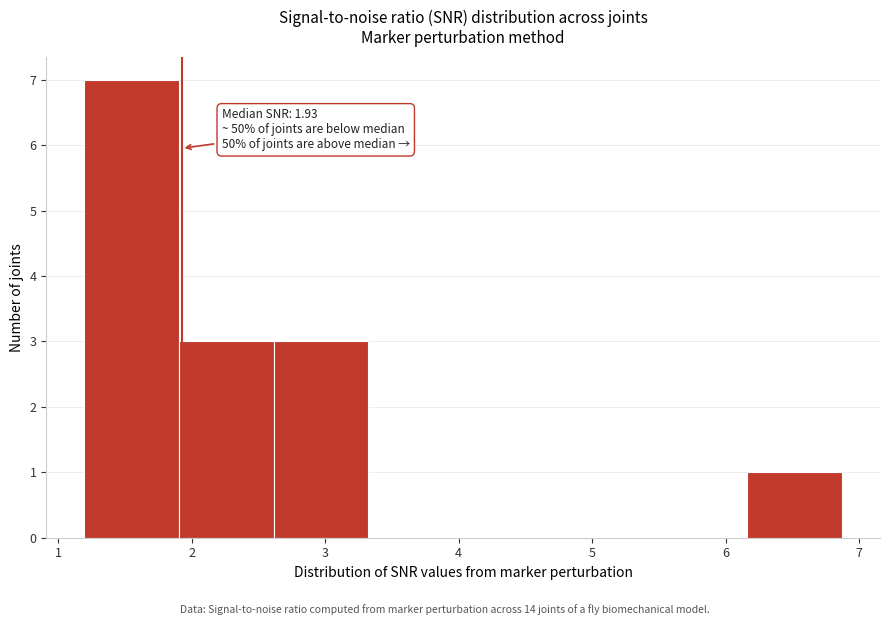

Which range on the x-axis has the tallest bar?

1.2 to 1.9